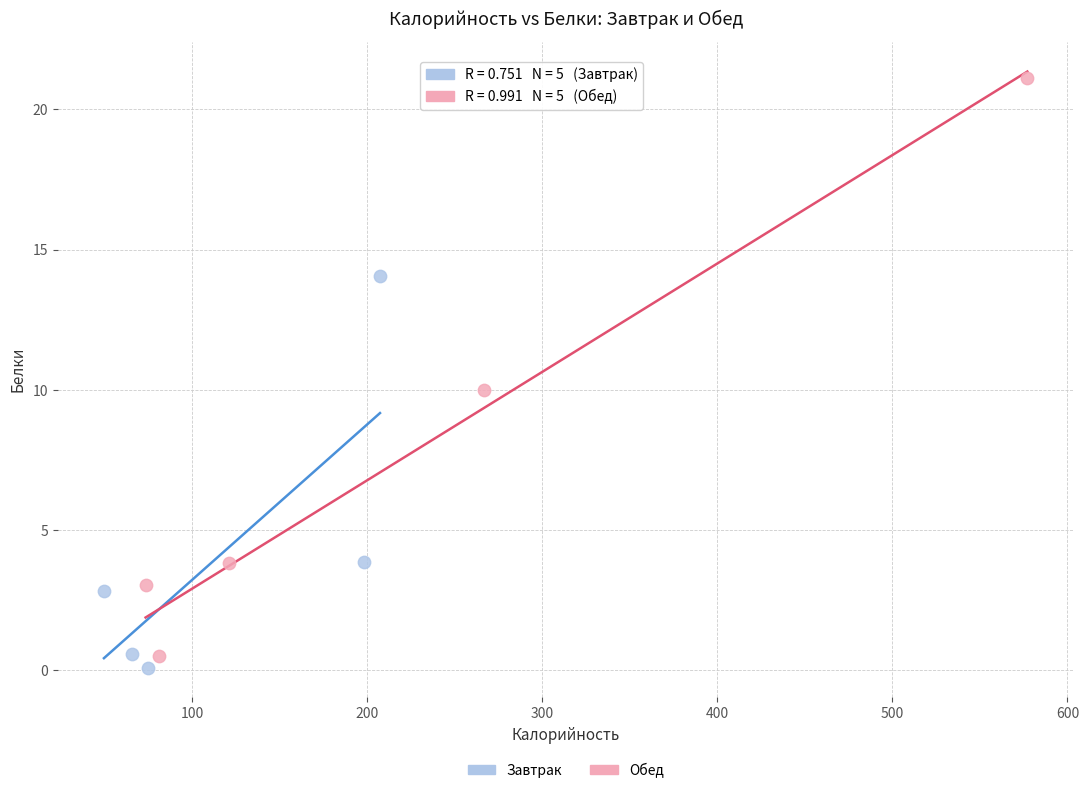

What are all the series names shown in the legend?

Завтрак, Обед